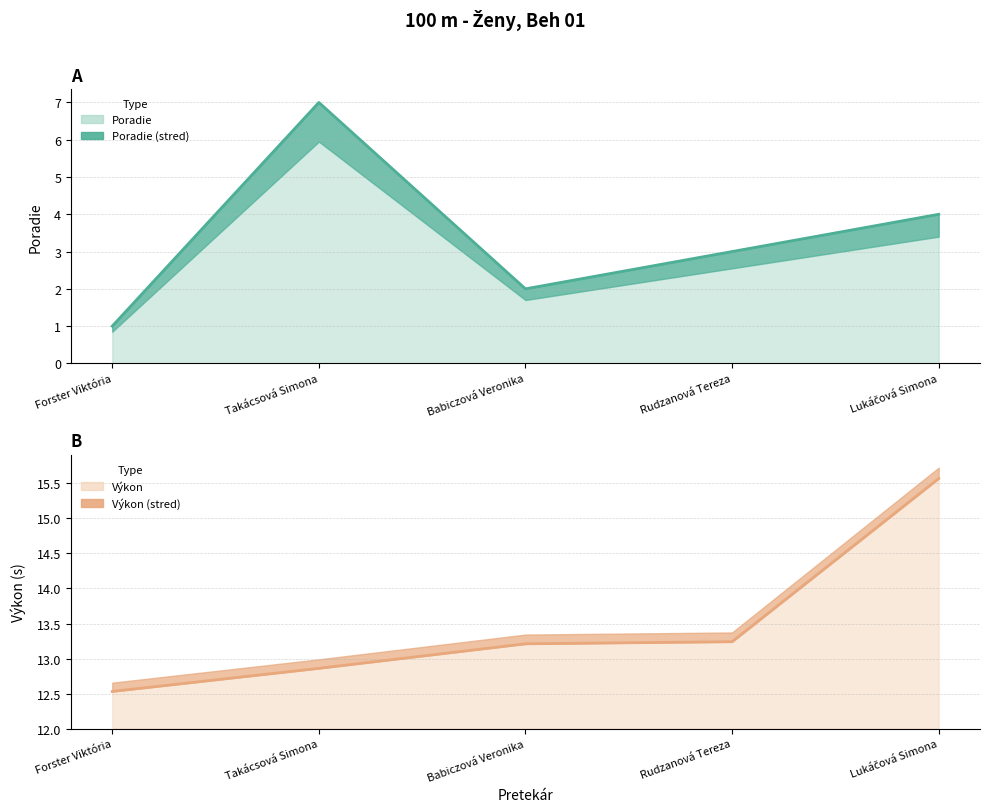

Which series has the largest range (max minus min)?

Poradie